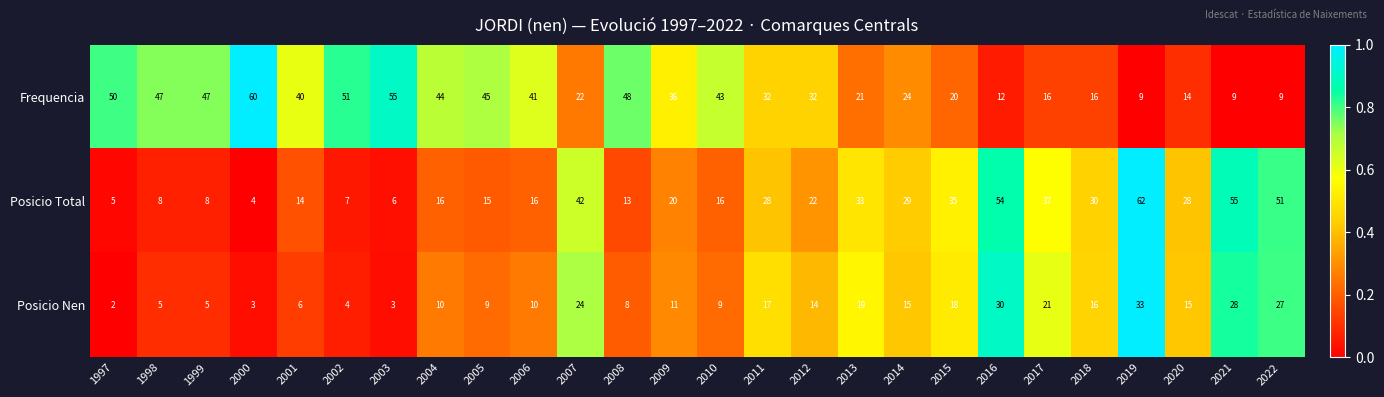

How many categories are shown in the chart?

26